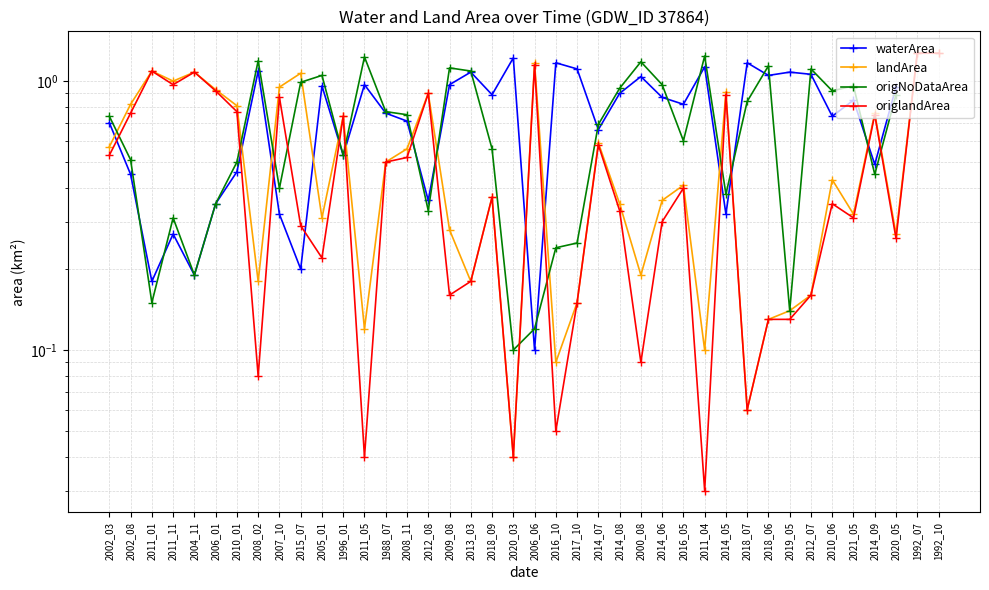

Which series has the largest range (max minus min)?

origlandArea